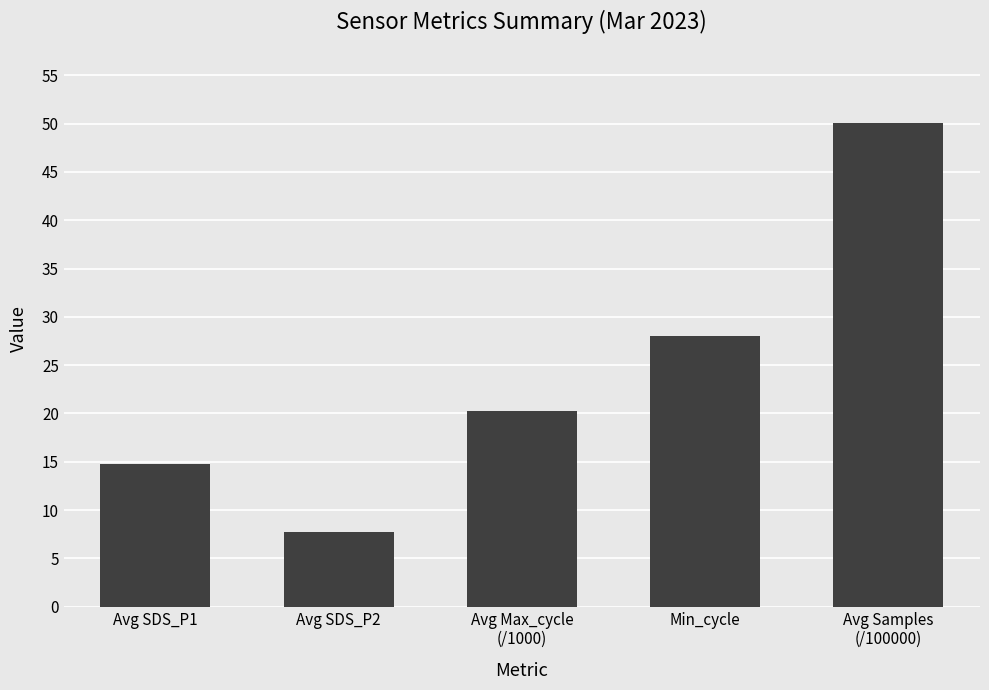

At which label is the value closest to 28?

Min_cycle